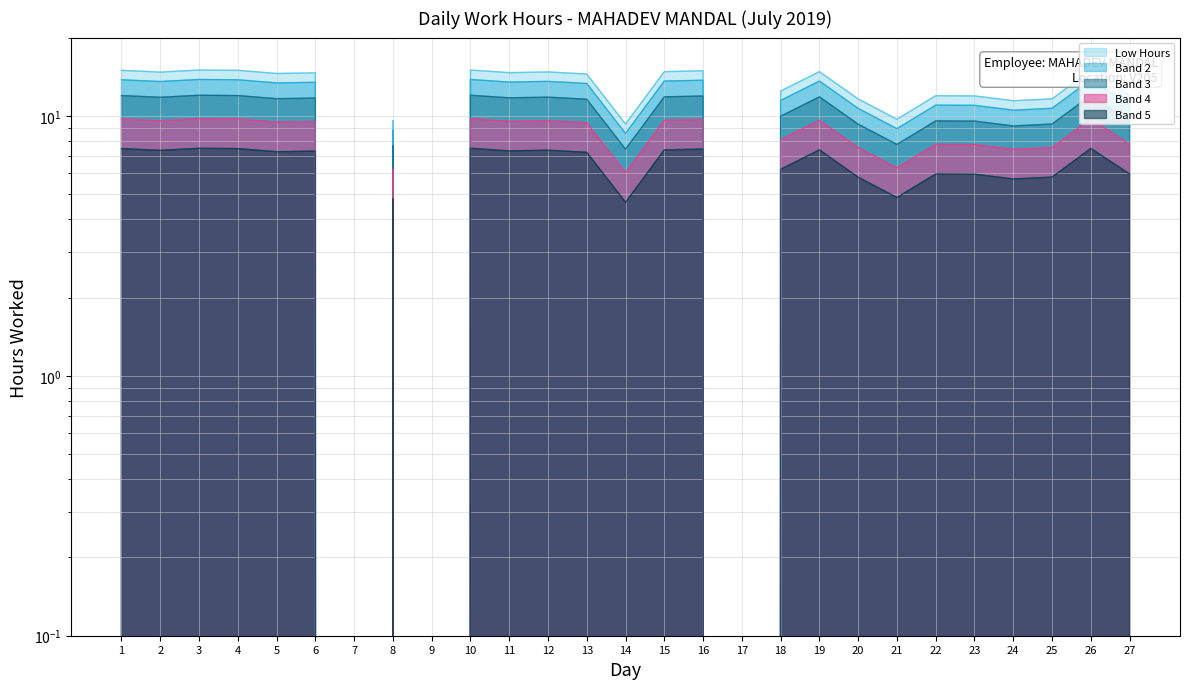

What is the greatest value displayed?

13.8